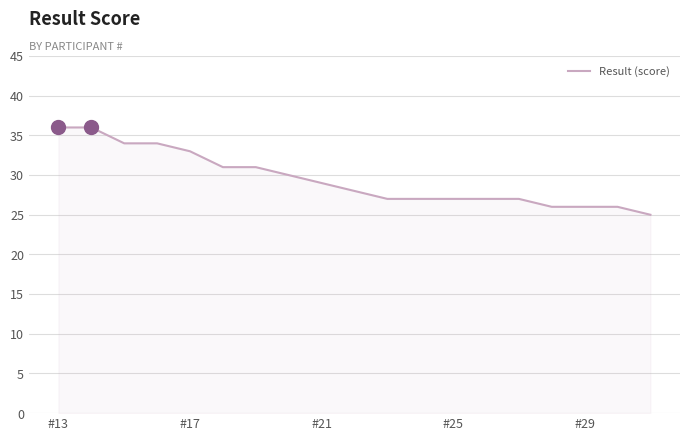

What is the difference between the maximum and minimum values?

11